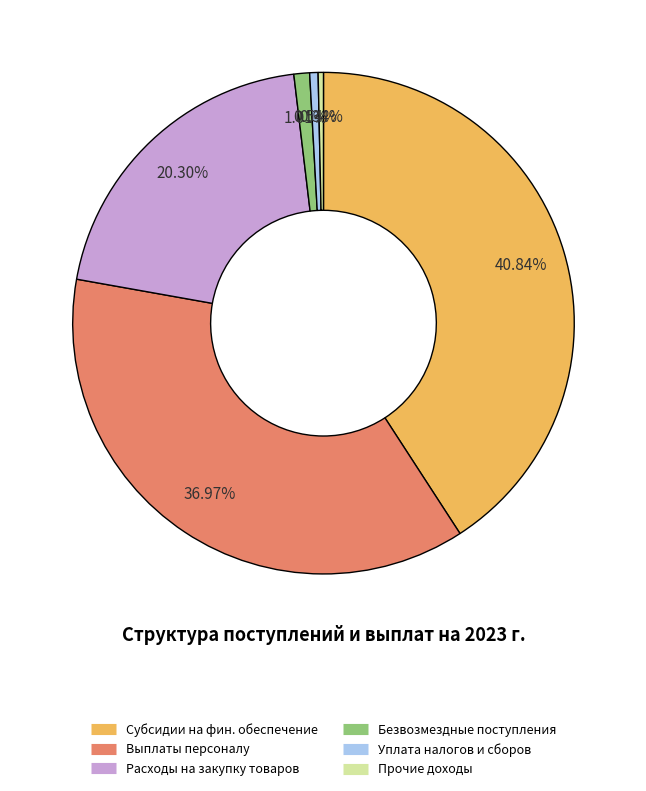

Count the number of slices in the pie.

6